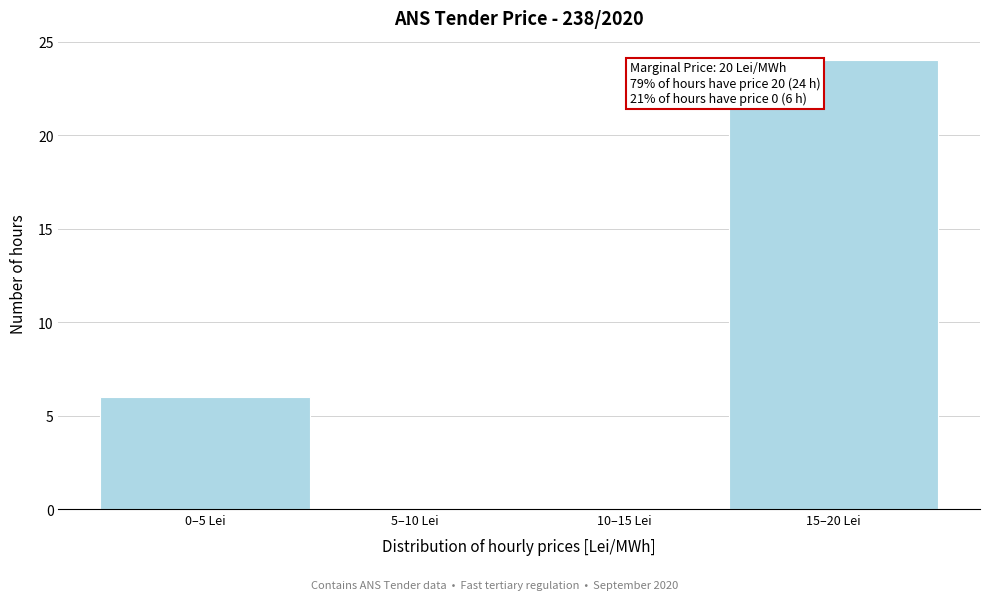

Reading left to right, extract all data points from this chart.

0–5 Lei=6	5–10 Lei=0	10–15 Lei=0	15–20 Lei=24